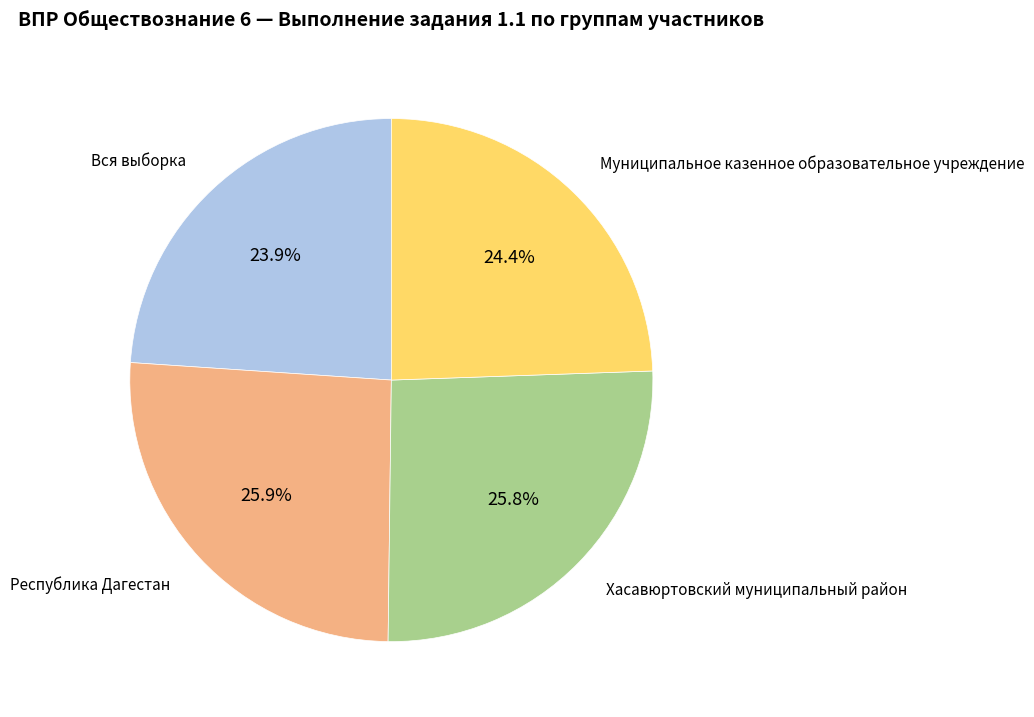

Is there a majority slice in this chart?

No